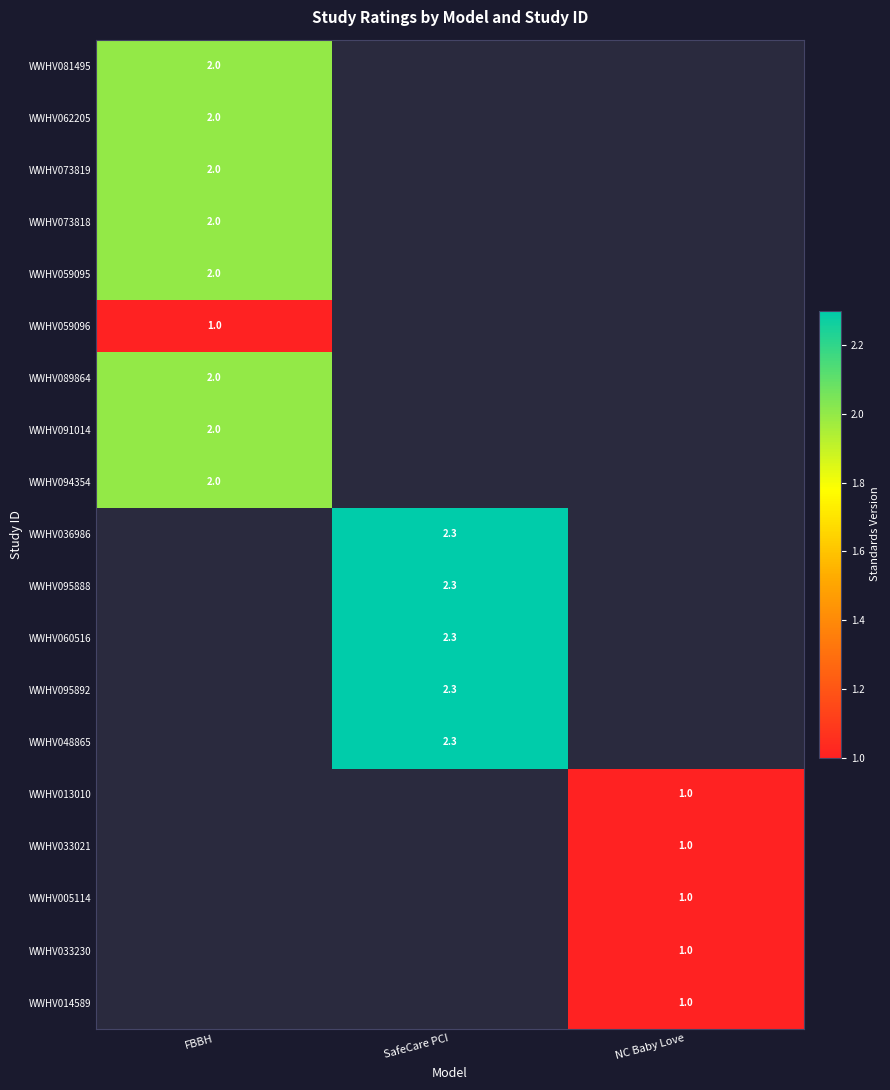

The WWHV005114 series shows 1.7 at NC Baby Love. True or false?

False